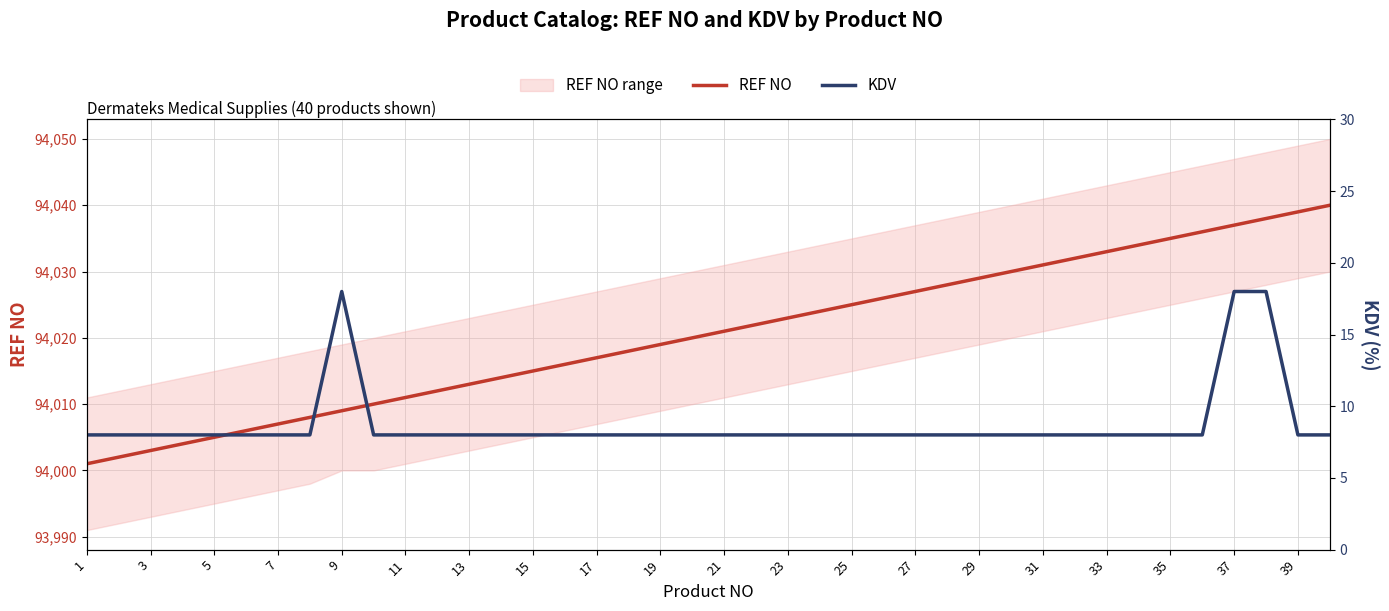

Reading left to right, extract all data points from this chart.

REF NO: 94001	94002	94003	94004	94005	94006	94007	94008	94009	94010	94011	94012	94013	94014	94015	94016	94017	94018	94019	94020	94021	94022	94023	94024	94025	94026	94027	94028	94029	94030	94031	94032	94033	94034	94035	94036	94037	94038	94039	94040
KDV: 8	8	8	8	8	8	8	8	18	8	8	8	8	8	8	8	8	8	8	8	8	8	8	8	8	8	8	8	8	8	8	8	8	8	8	8	18	18	8	8